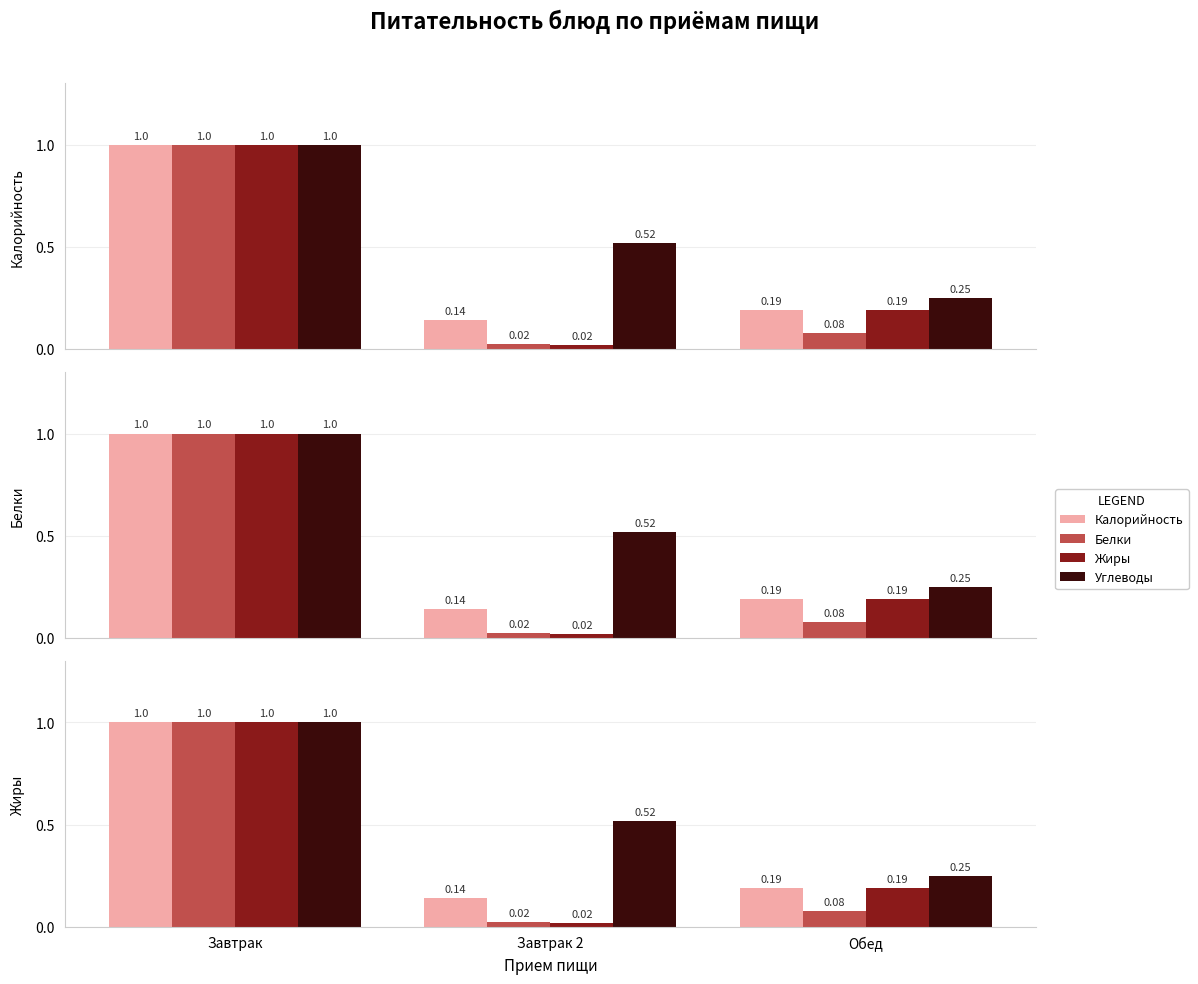

Reading left to right, what are all the values shown in this chart?

Калорийность: Завтрак=1.0	Завтрак 2=0.1	Обед=0.2
Белки: Завтрак=1.0	Завтрак 2=0.0	Обед=0.1
Жиры: Завтрак=1.0	Завтрак 2=0.0	Обед=0.2
Углеводы: Завтрак=1.0	Завтрак 2=0.5	Обед=0.2